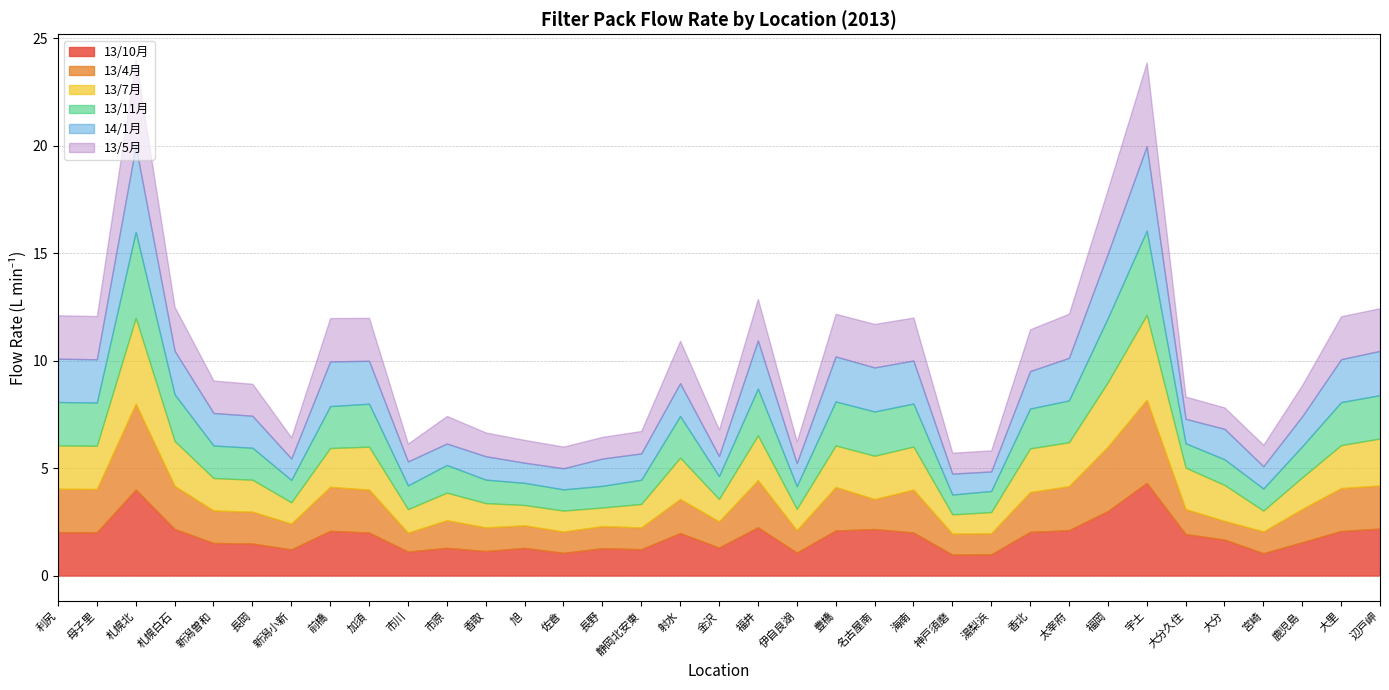

Where does the 13/11月 series first go above 1?

利尻